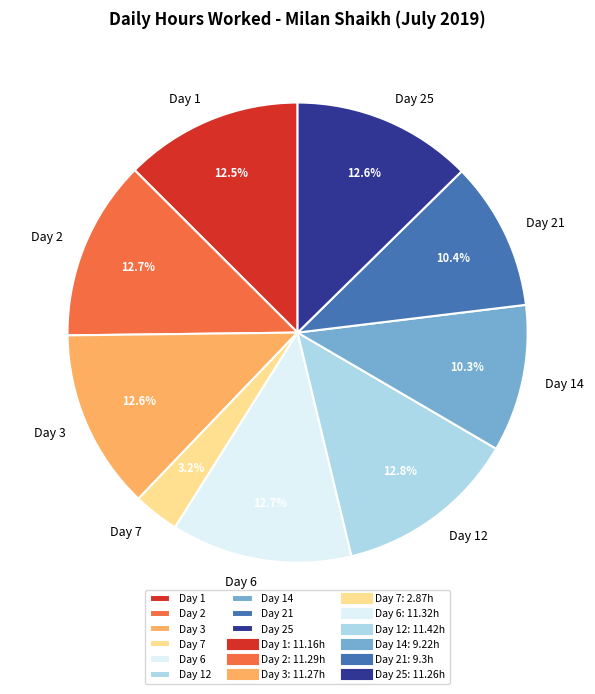

How many slices are in this pie chart?

9